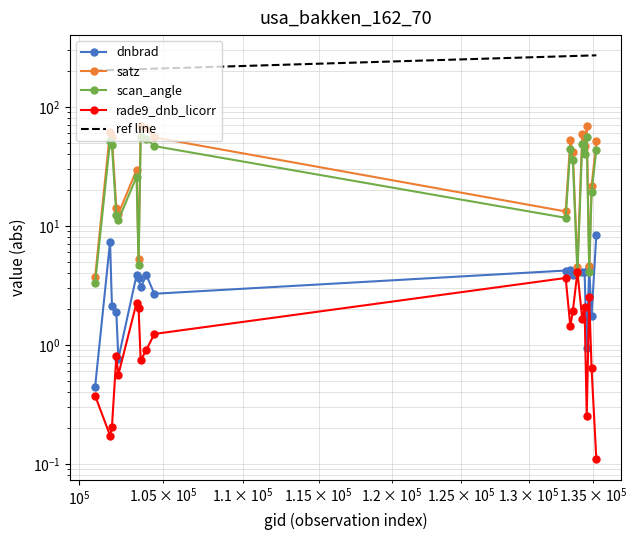

What is the maximum value shown in the chart?

69.1